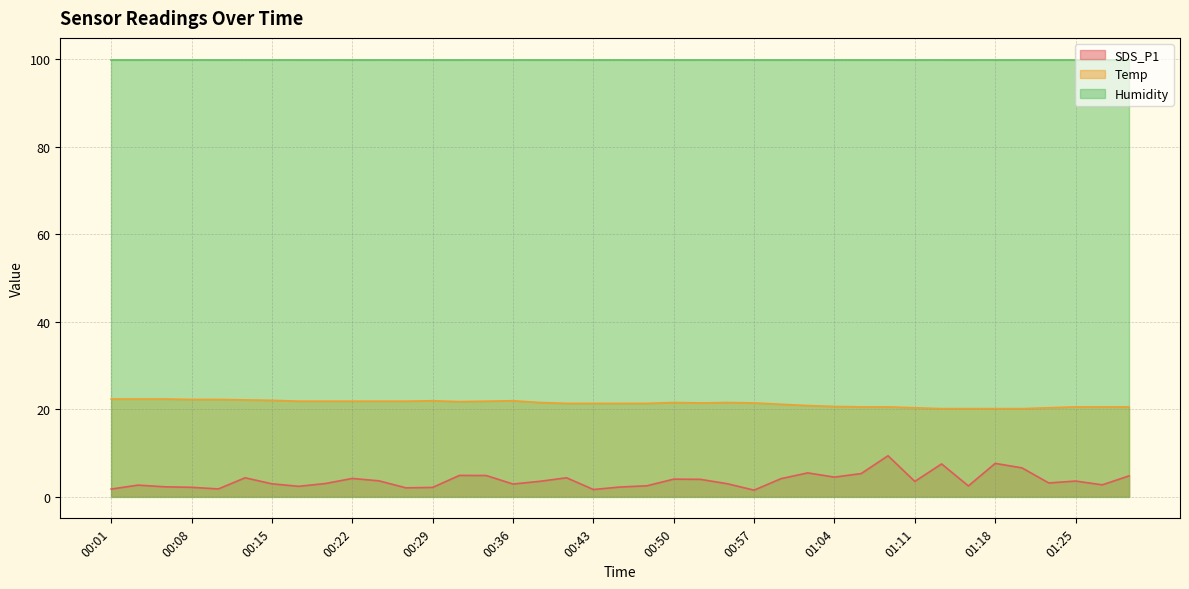

True or false: SDS_P1 and Temp cross at least once.

False